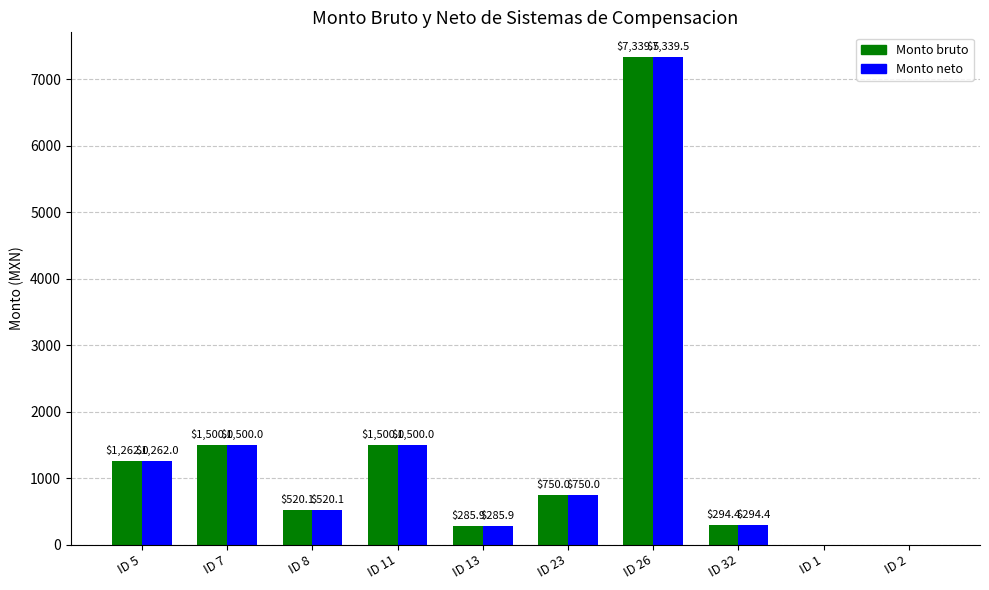

What value does the Monto bruto series have at ID 26?

7339.5